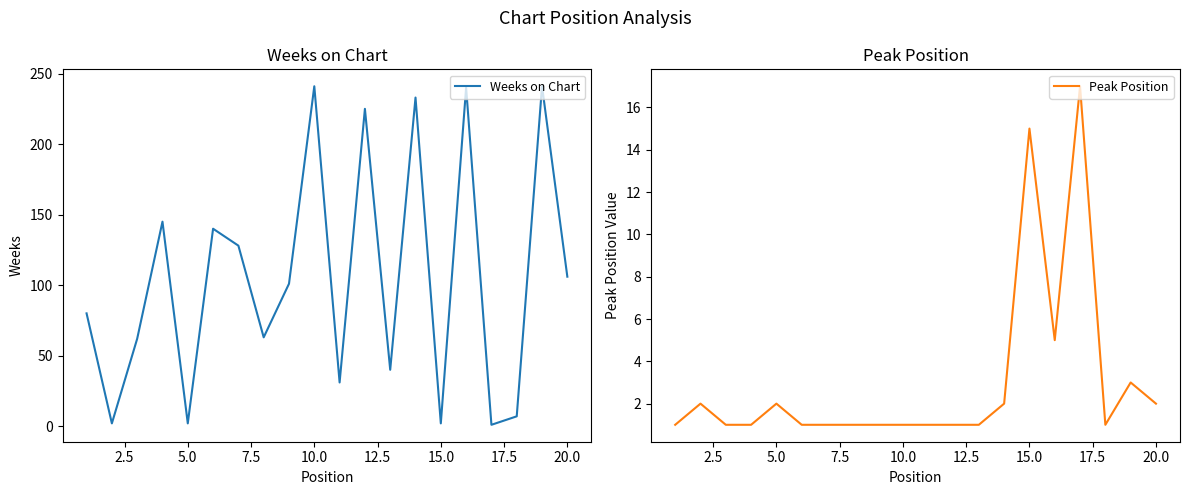

What is the maximum value for Weeks on Chart?

241